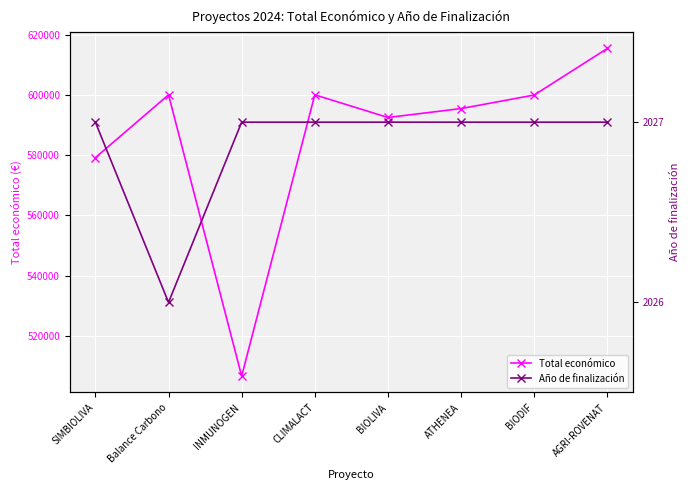

Does the chart display data point markers on the line(s)?

Yes